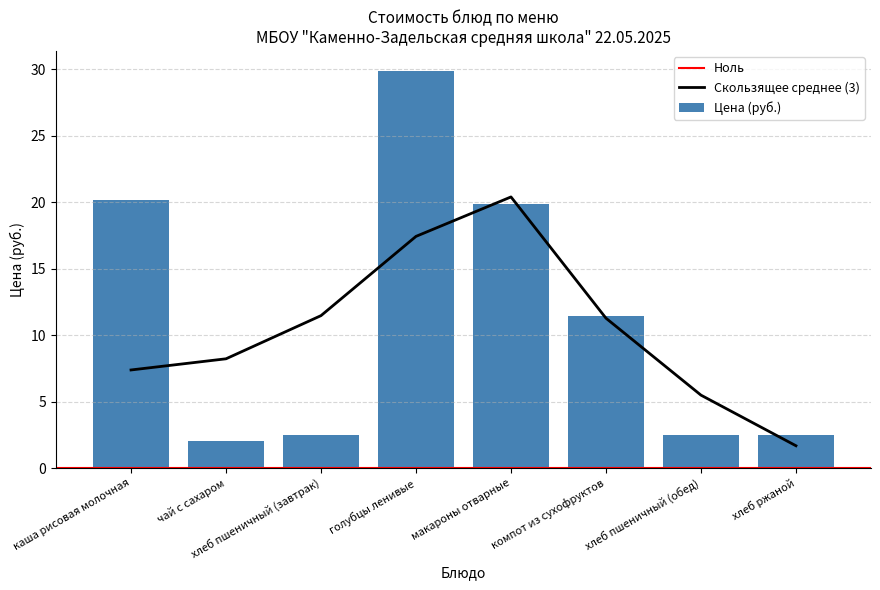

Rank the categories by value from highest to lowest.

голубцы ленивые, каша рисовая молочная, макароны отварные, компот из сухофруктов, хлеб пшеничный (завтрак), хлеб пшеничный (обед), хлеб ржаной, чай с сахаром